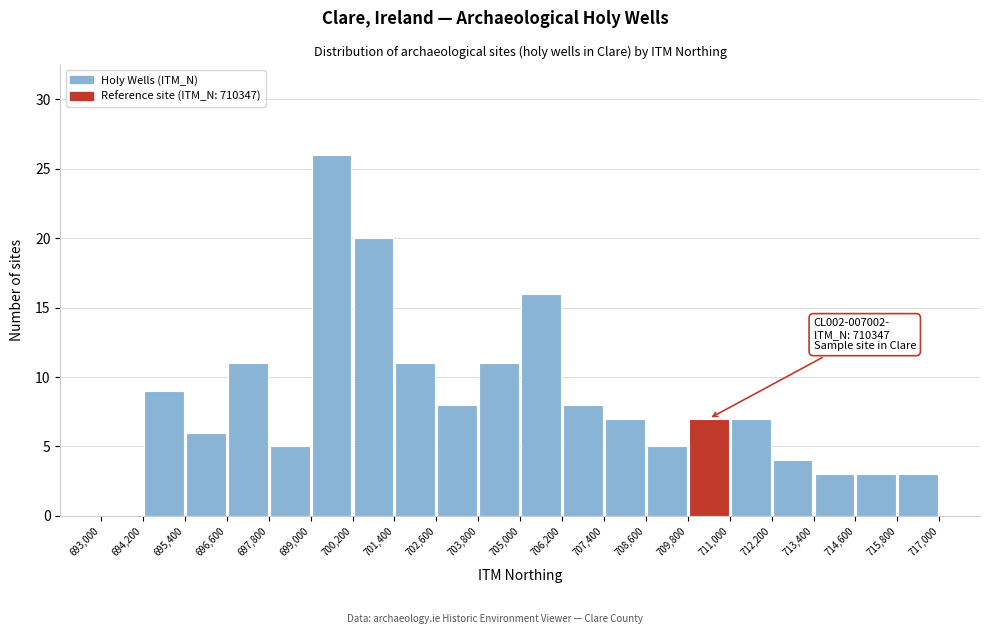

Which range on the x-axis has the tallest bar?

699,000 to 700,200